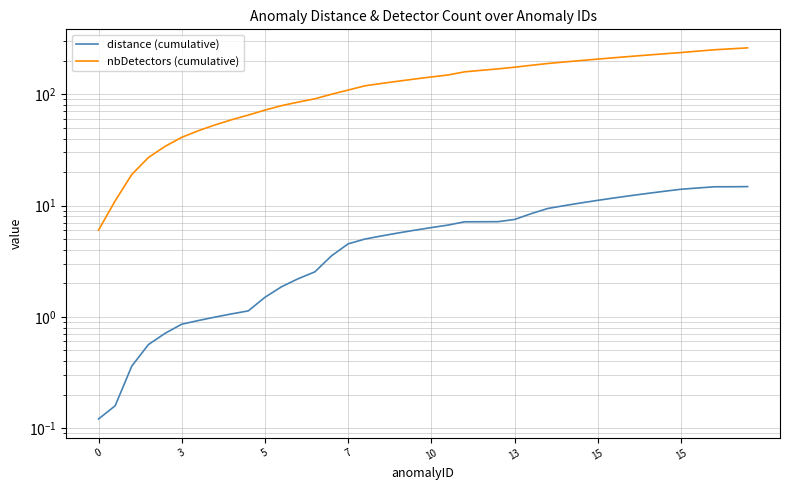

What is the smallest value displayed?

0.1